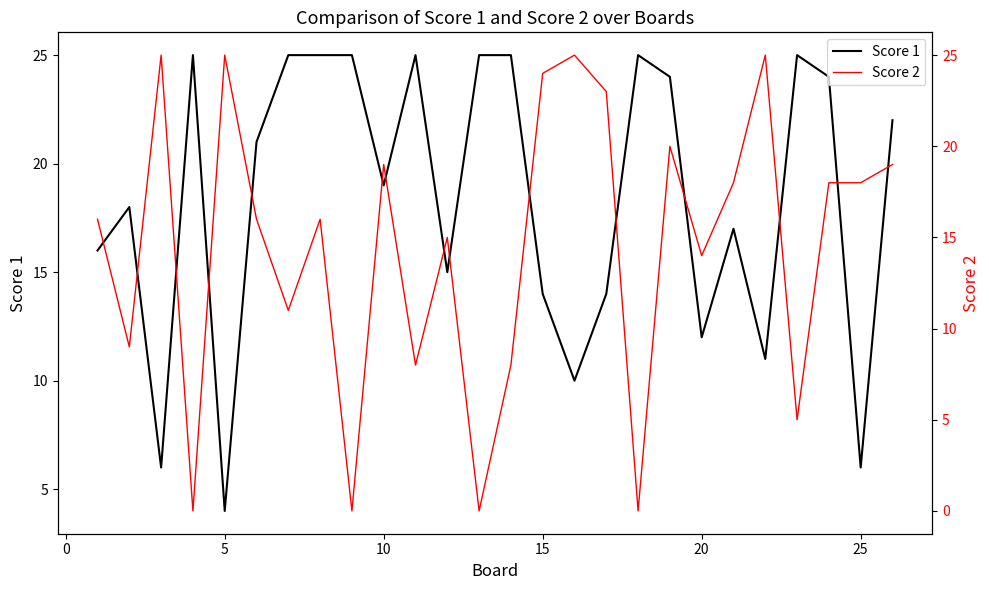

At how many categories does at least one series exceed 19?

19